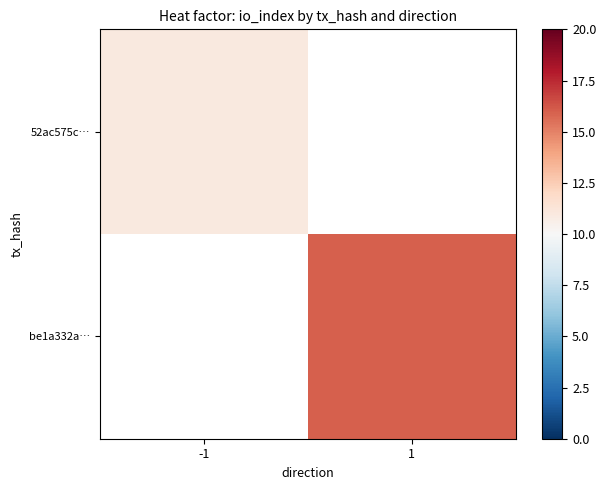

What is the greatest value displayed?

16.0